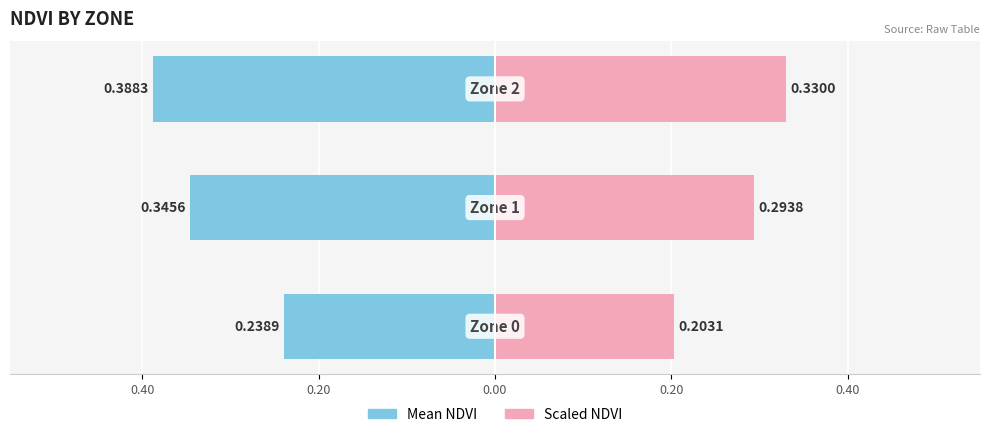

Is it true that Scaled NDVI equals 0.5 at 0.20?

False